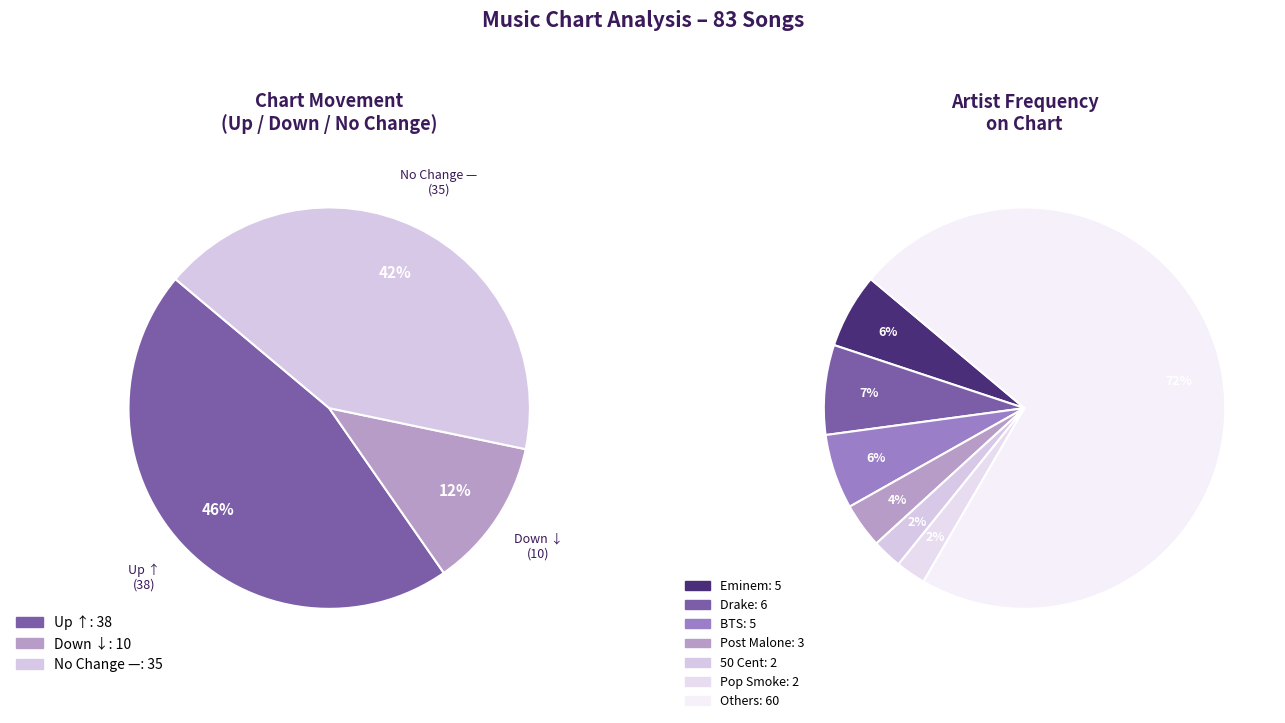

What percentage is the up slice, to the nearest percent?

46%